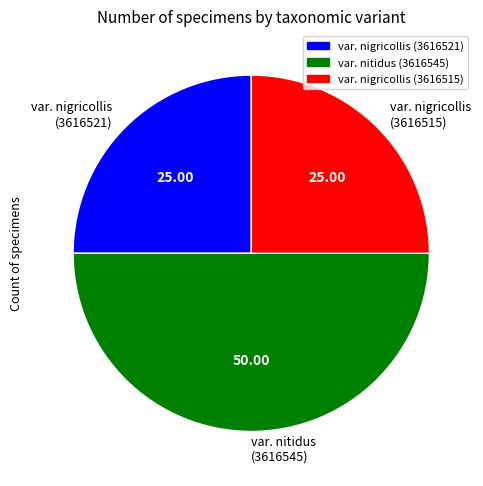

Does var. nigricollis (3616515) represent more than half of the total?

No